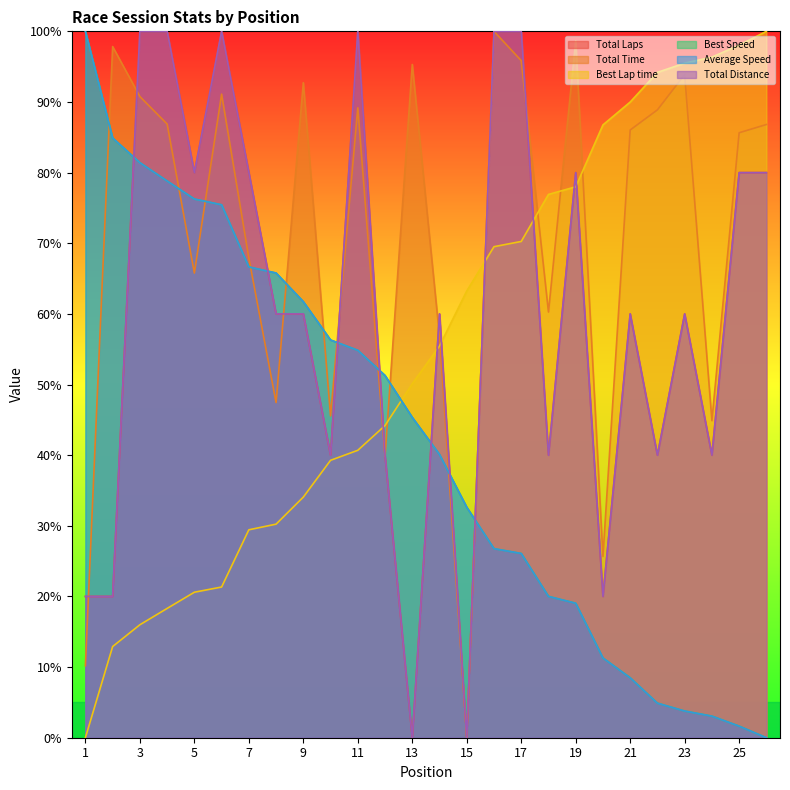

Which series has the widest spread of values?

Total Time